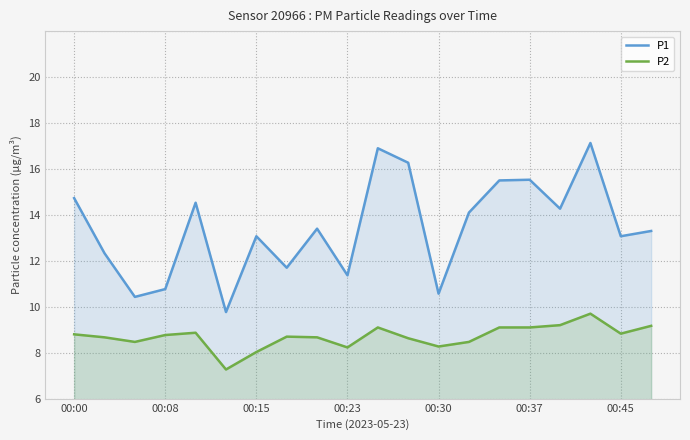

How many series are shown in this chart?

2